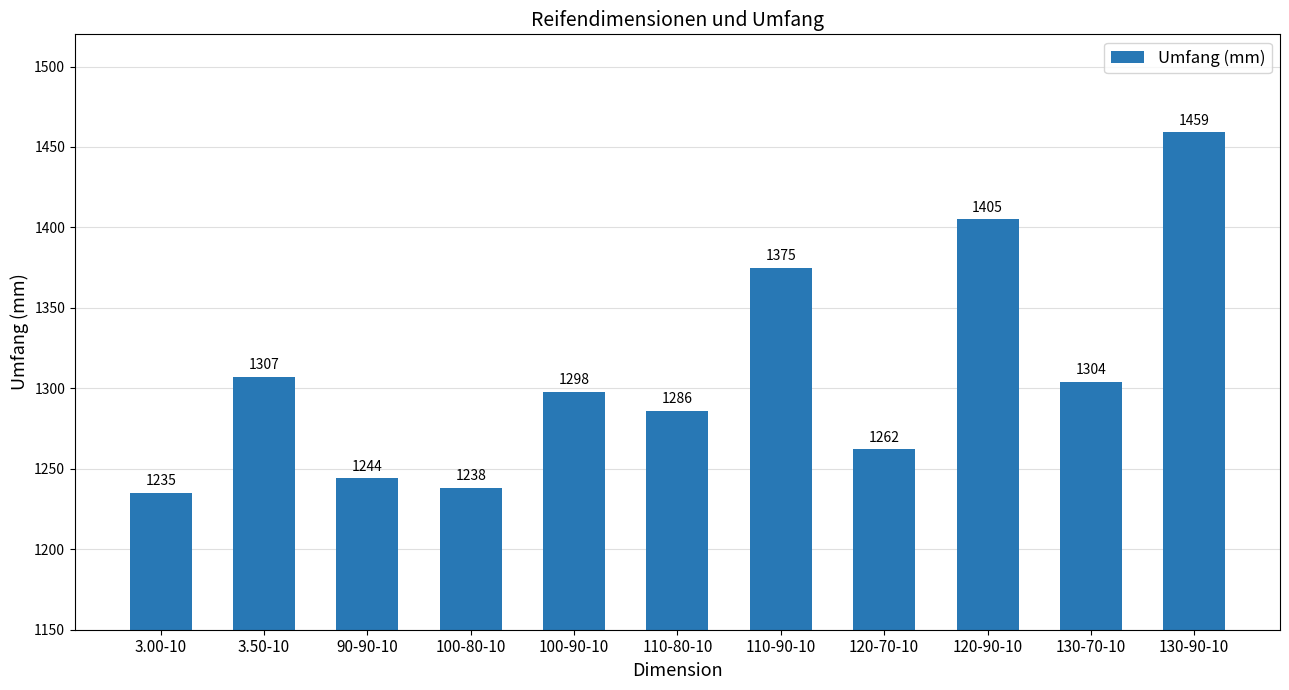

What is the difference between the maximum and minimum values?

224